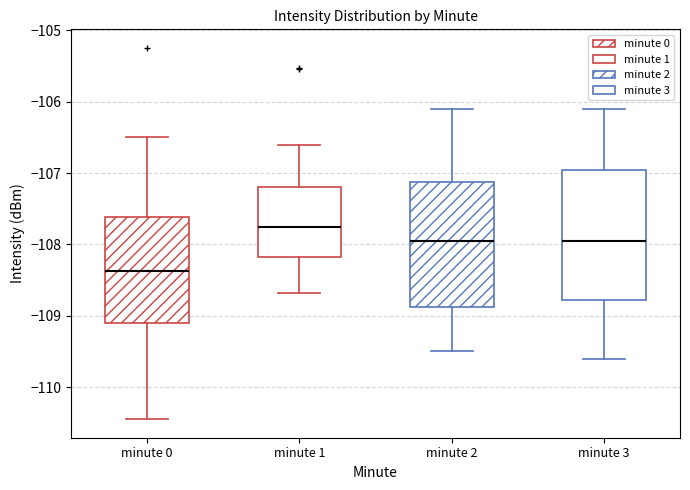

Reading left to right, transcribe this box plot: for each box, give where its median line is, the range the box spans, and where its two whiskers end, as read against the y-axis. The values are not printed on the chart, so give them approximately, as read against the axis.

minute 0: median -108.4, box -109.1 to -107.6, whiskers -110.4 to -106.5
minute 1: median -107.7, box -108.2 to -107.2, whiskers -108.7 to -106.6
minute 2: median -107.9, box -108.9 to -107.1, whiskers -109.5 to -106.1
minute 3: median -107.9, box -108.8 to -106.9, whiskers -109.6 to -106.1